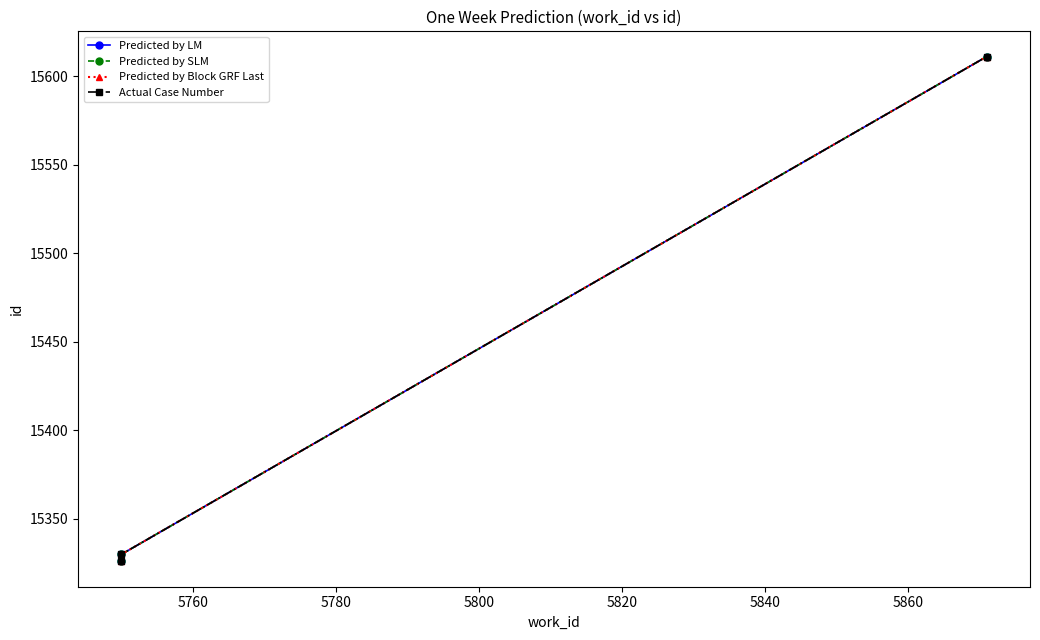

The Predicted by Block GRF Last series shows 6134 at 5780. True or false?

False